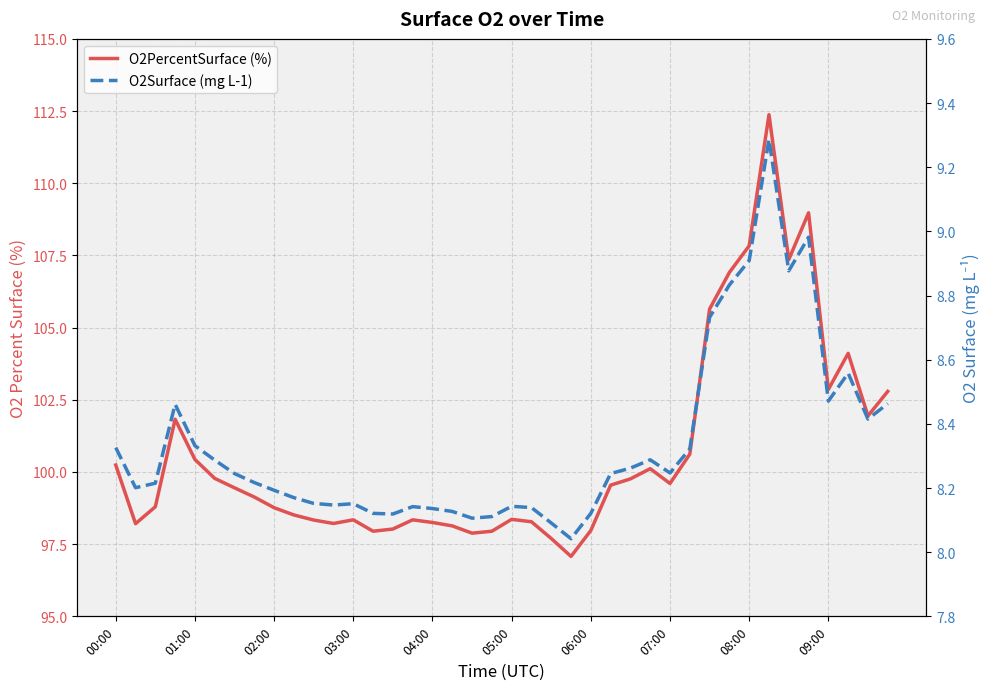

How many values in the O2PercentSurface (%) series exceed 99?

21